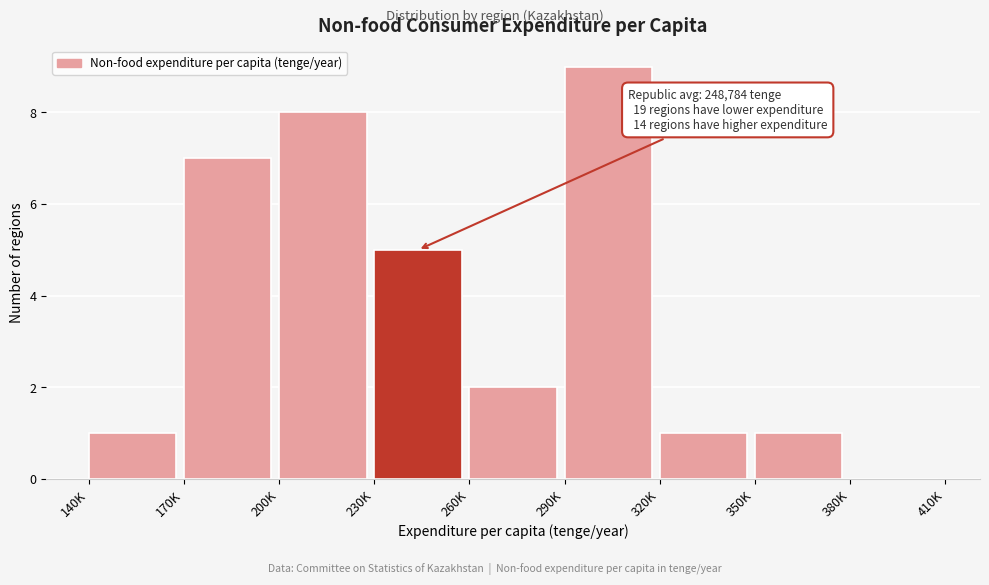

Reading right to left, what are all the values shown in this chart?

380K=0	350K=1	320K=1	290K=9	260K=2	230K=5	200K=8	170K=7	140K=1